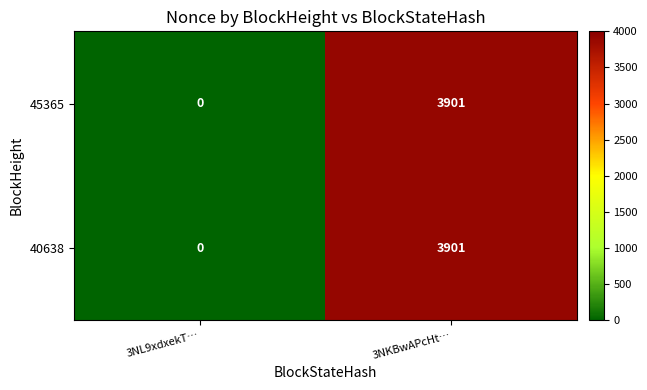

What is the sum of all 45365 values?

3901